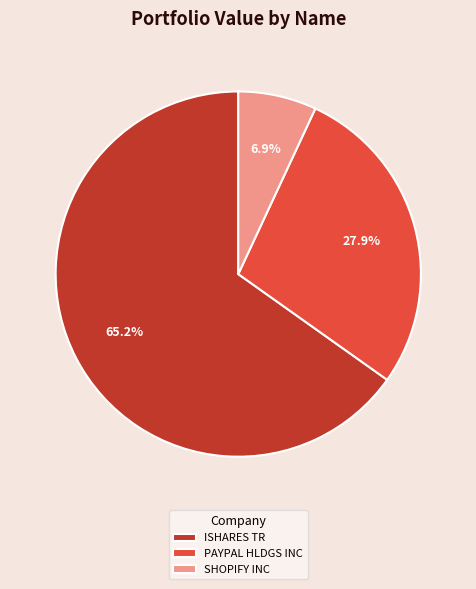

Which has a higher value, ISHARES TR or SHOPIFY INC?

ISHARES TR